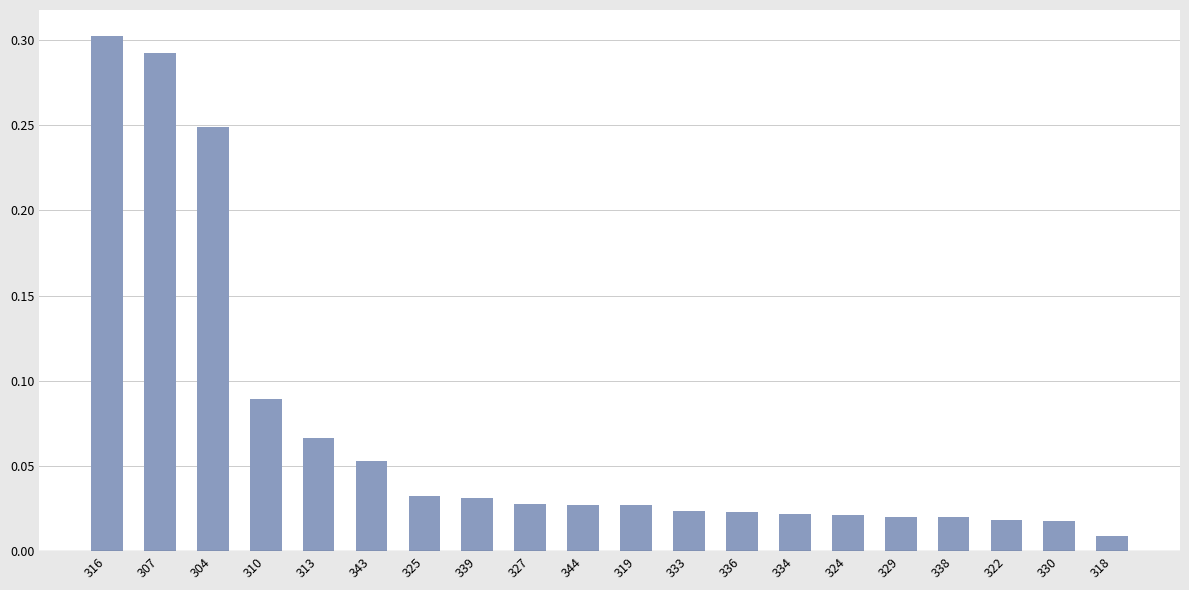

At which label is the value closest to 0?

318